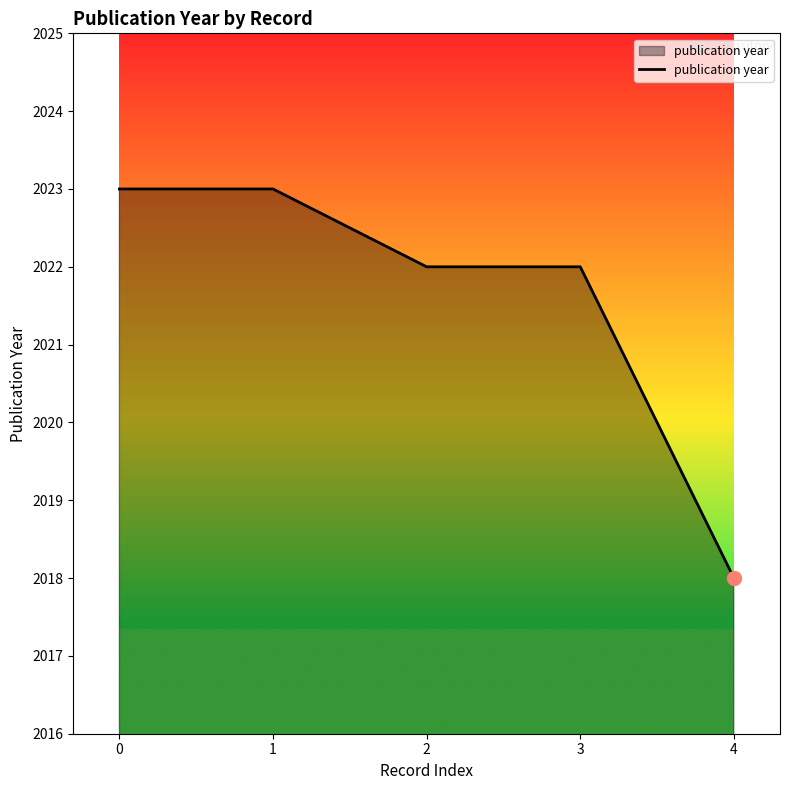

How many lines are shown in the chart?

1